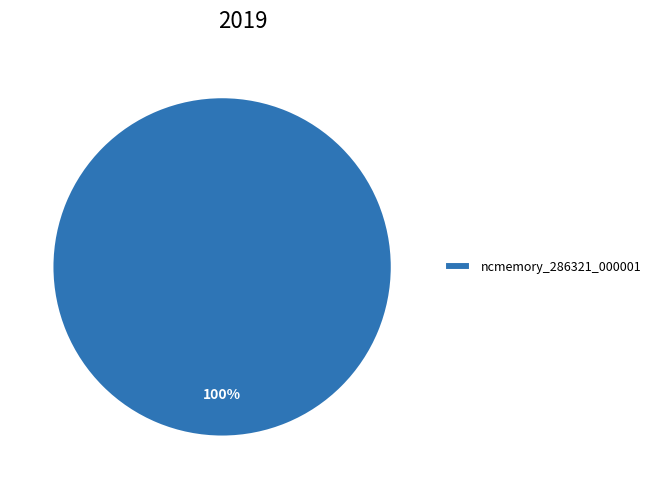

The ncmemory_286321_000001 slice represents 100% of the pie. True or false?

True